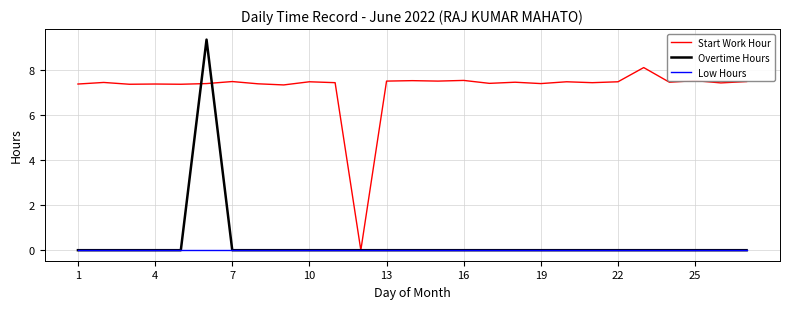

Which series has the largest total across all categories?

Start Work Hour